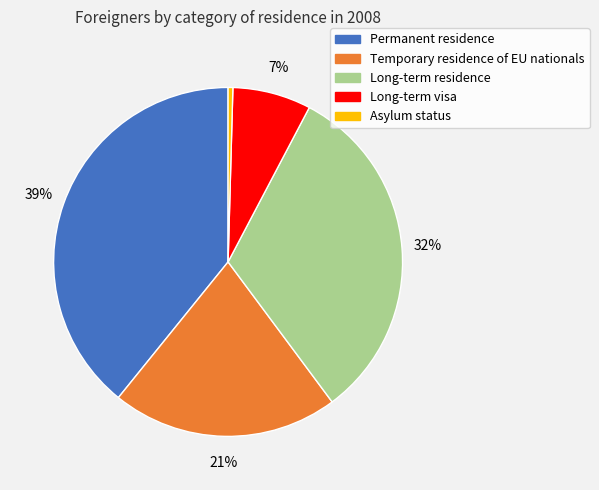

Is it true that Long-term visa is 14% of the pie?

False